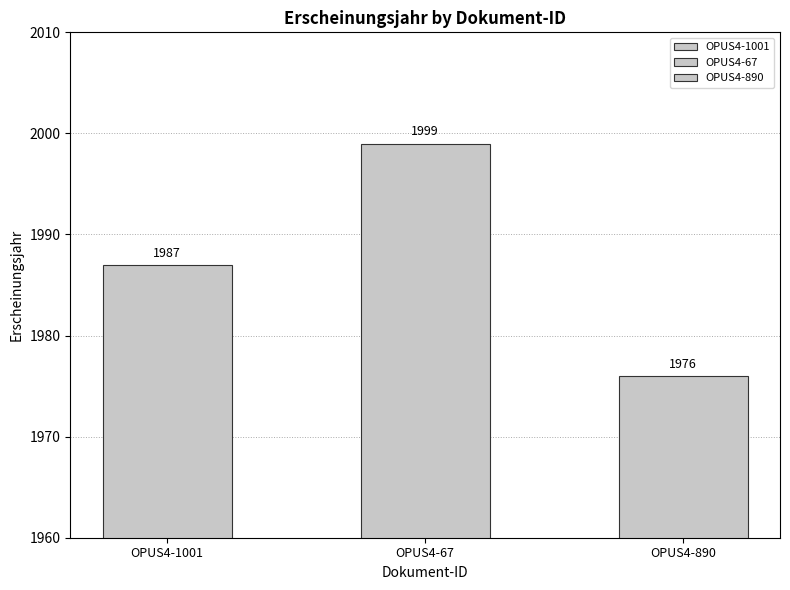

True or false: the data shows 1999 at OPUS4-67.

True